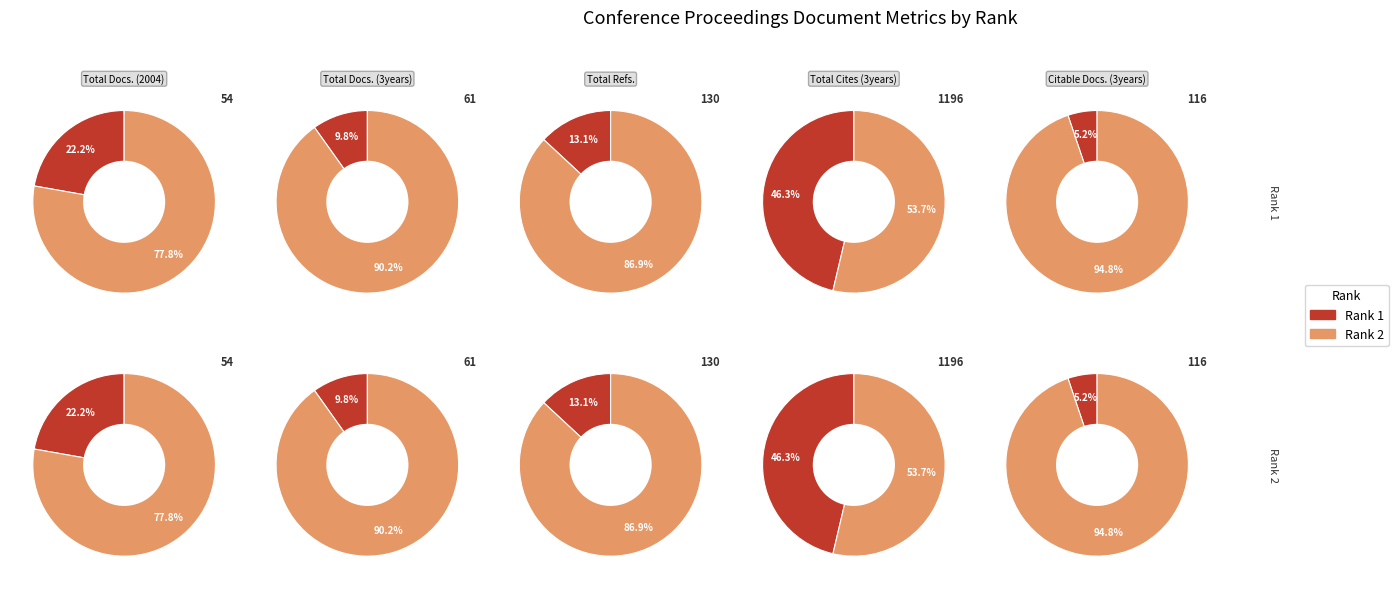

To the nearest percent, what is the combined percentage of Rank 2 and Rank 1?

100%